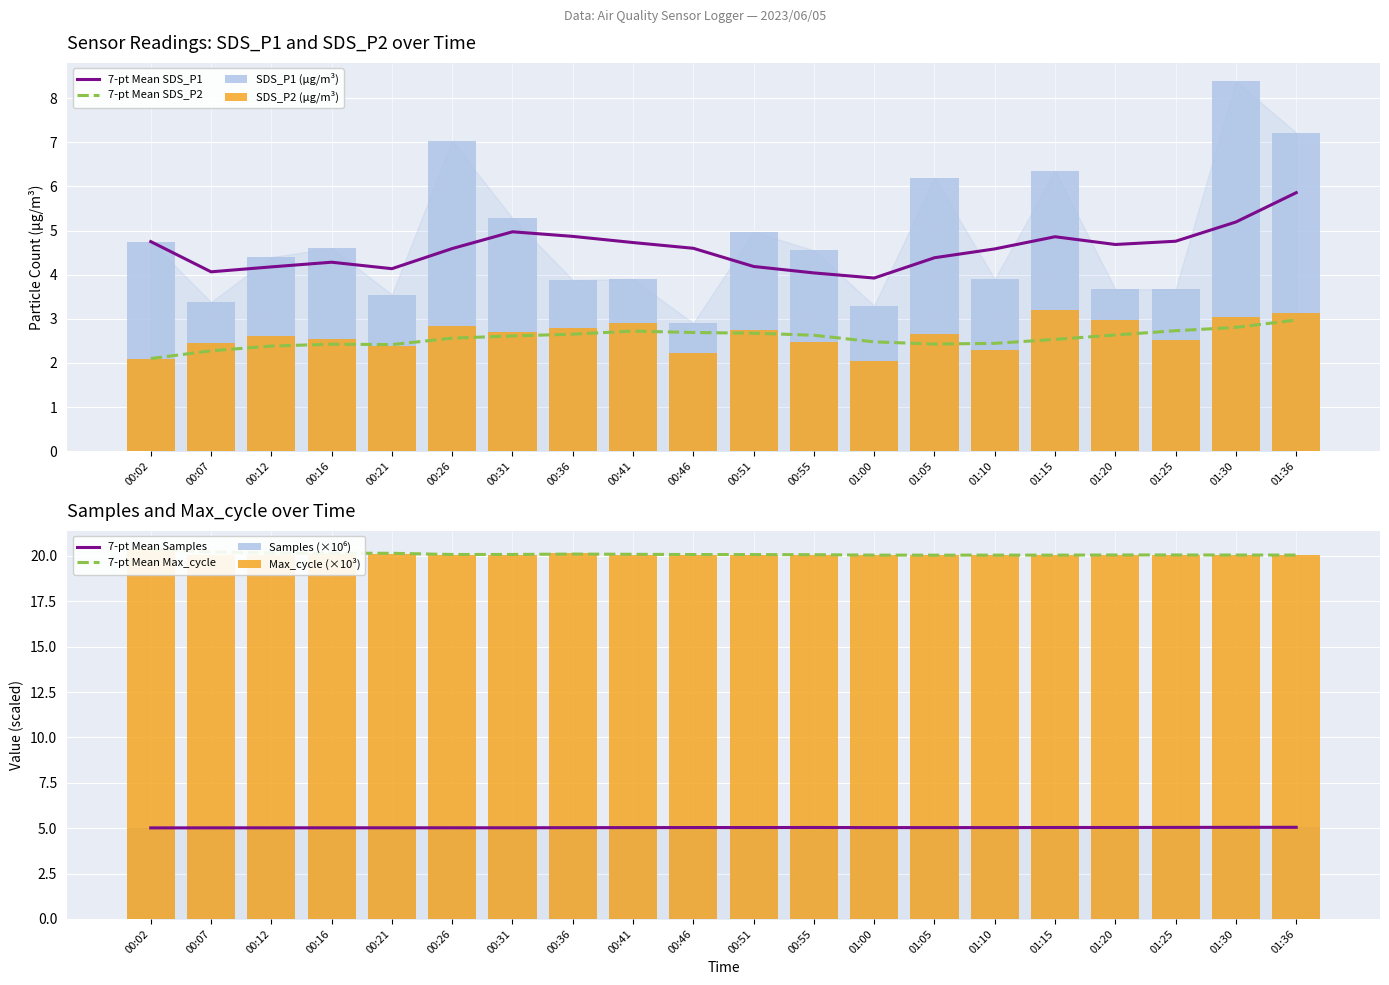

At which category is the sum across all series the highest?

01:30